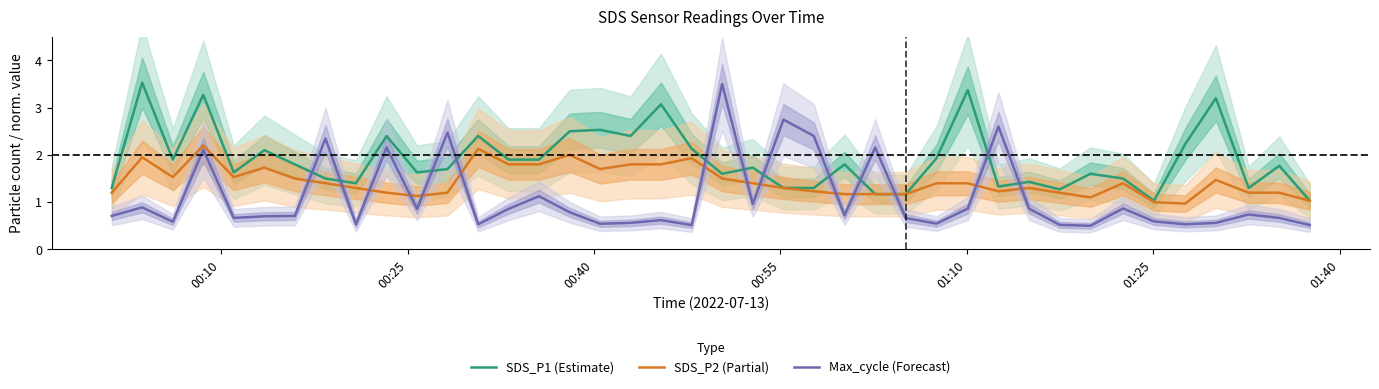

What is the lowest value of the SDS_P1 (Estimate) series?

1.0